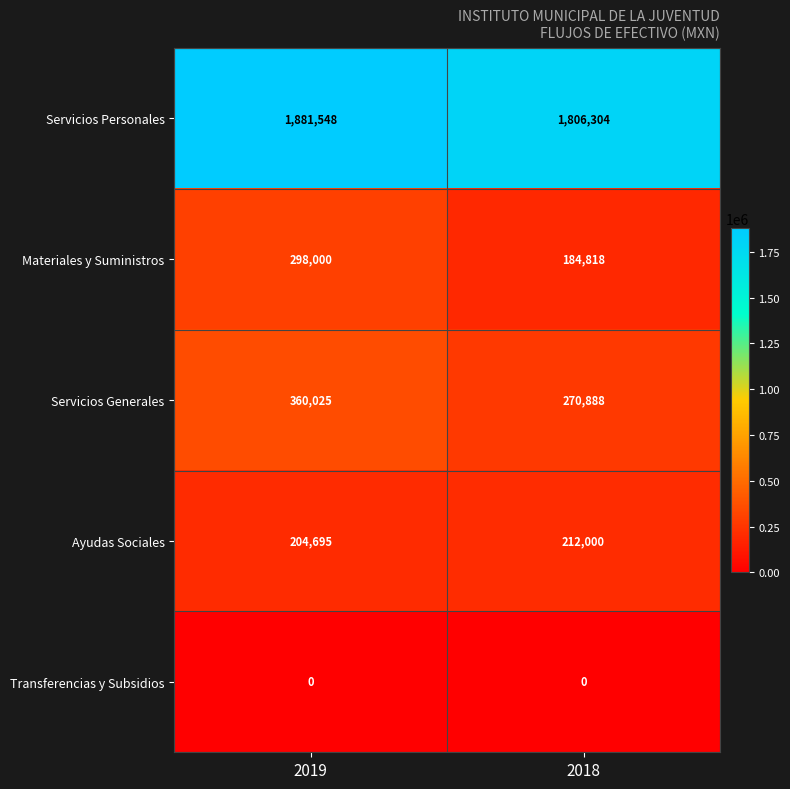

What is the difference between the Ayudas Sociales values at 2018 and 2019?

7305